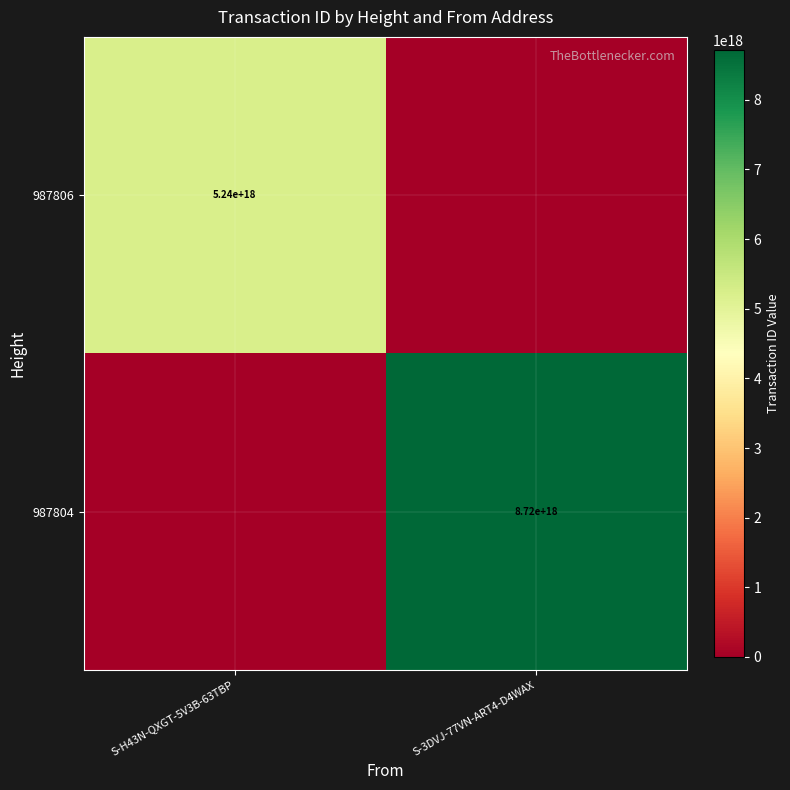

True or false: 987806 has a value of 3063299263524010496 at S-H43N-QXGT-5V3B-63TBP.

False